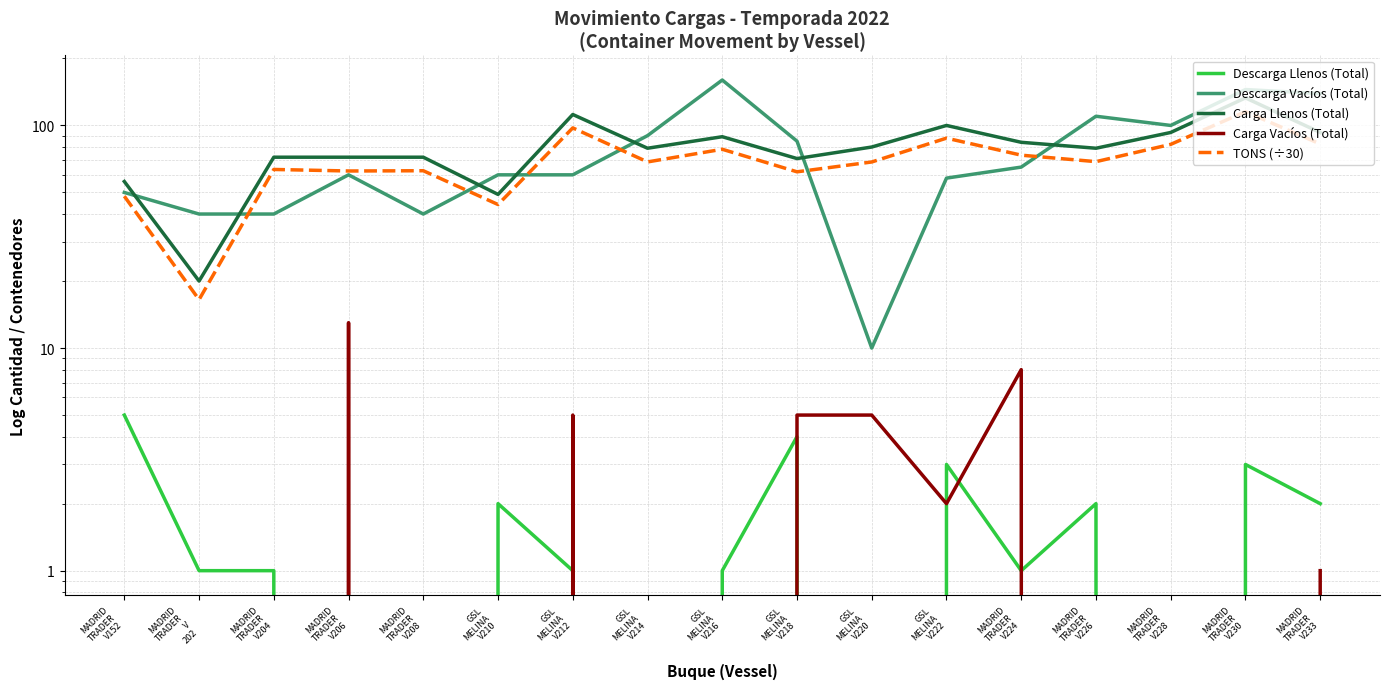

What is the spread (max minus min) of values at GSL
MELINA
V220?

80.0